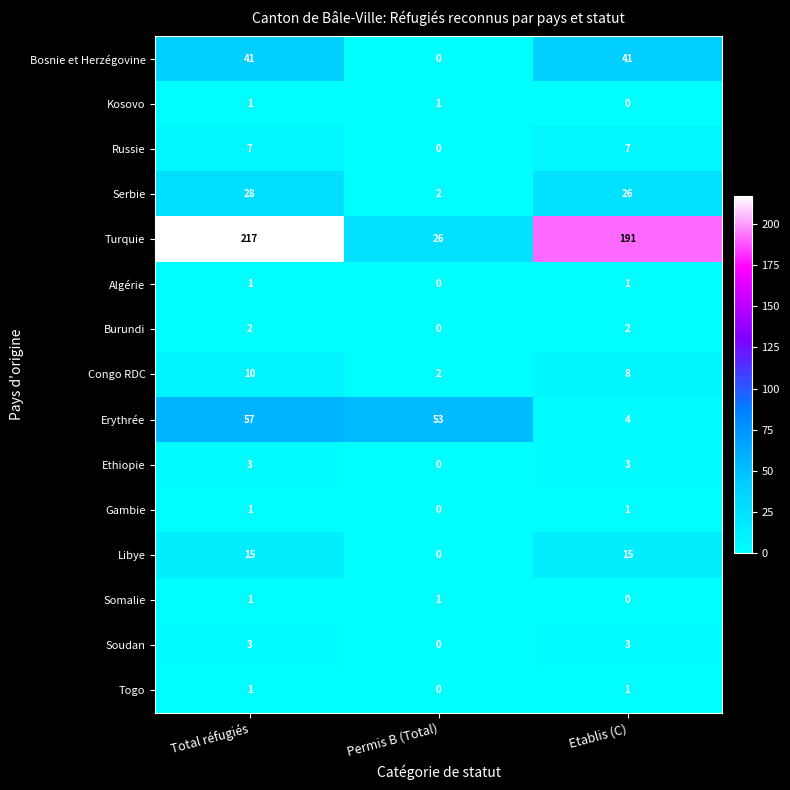

What is the difference between the highest and lowest values at Etablis (C)?

191